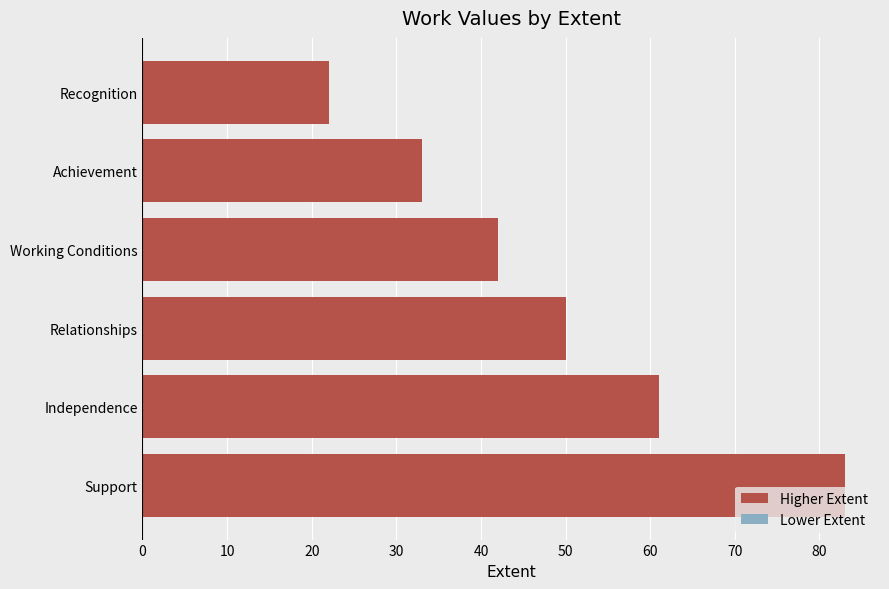

Between Relationships and Independence, which is larger?

Independence